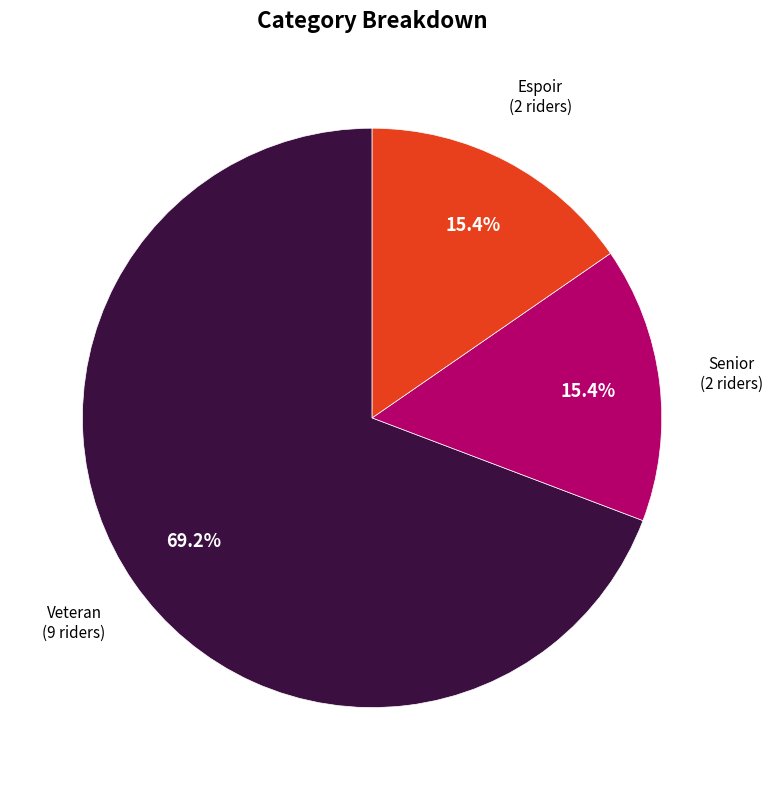

Do Senior and Espoir together represent more than half of the pie?

No